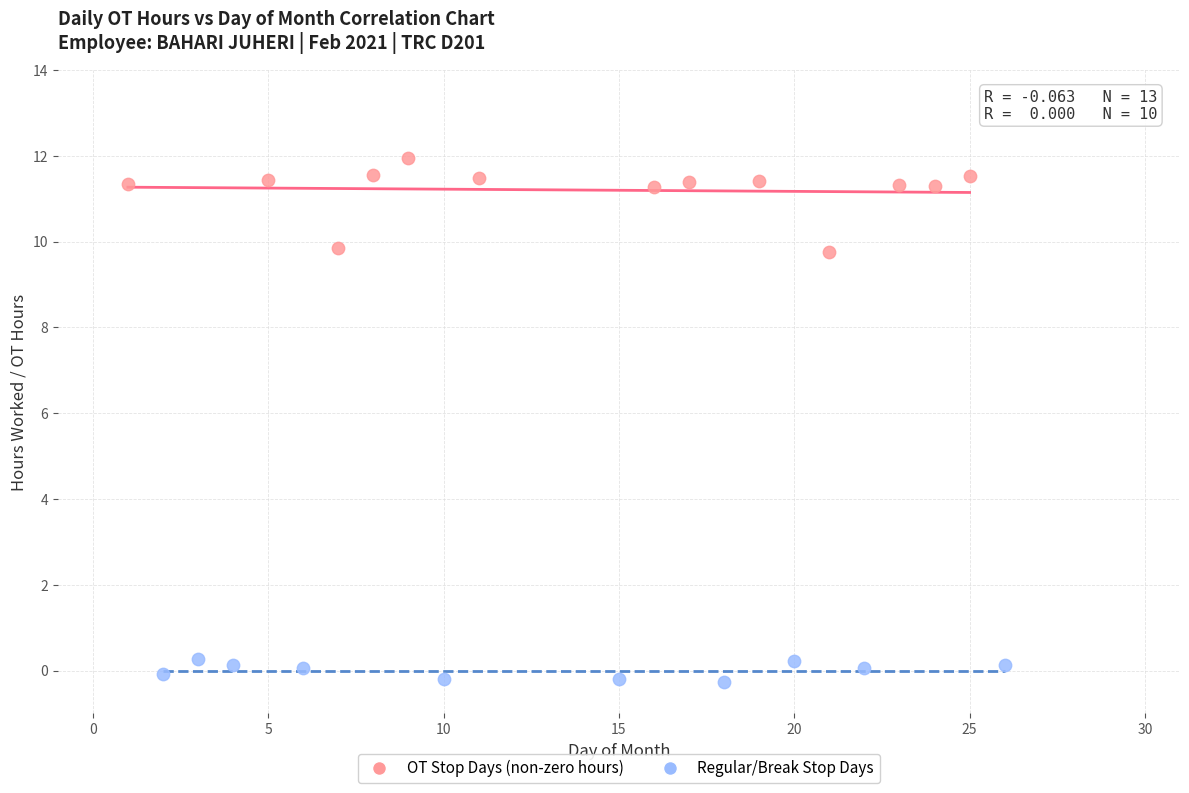

Which series contains the highest Y value?

OT Stop Days (non-zero hours)